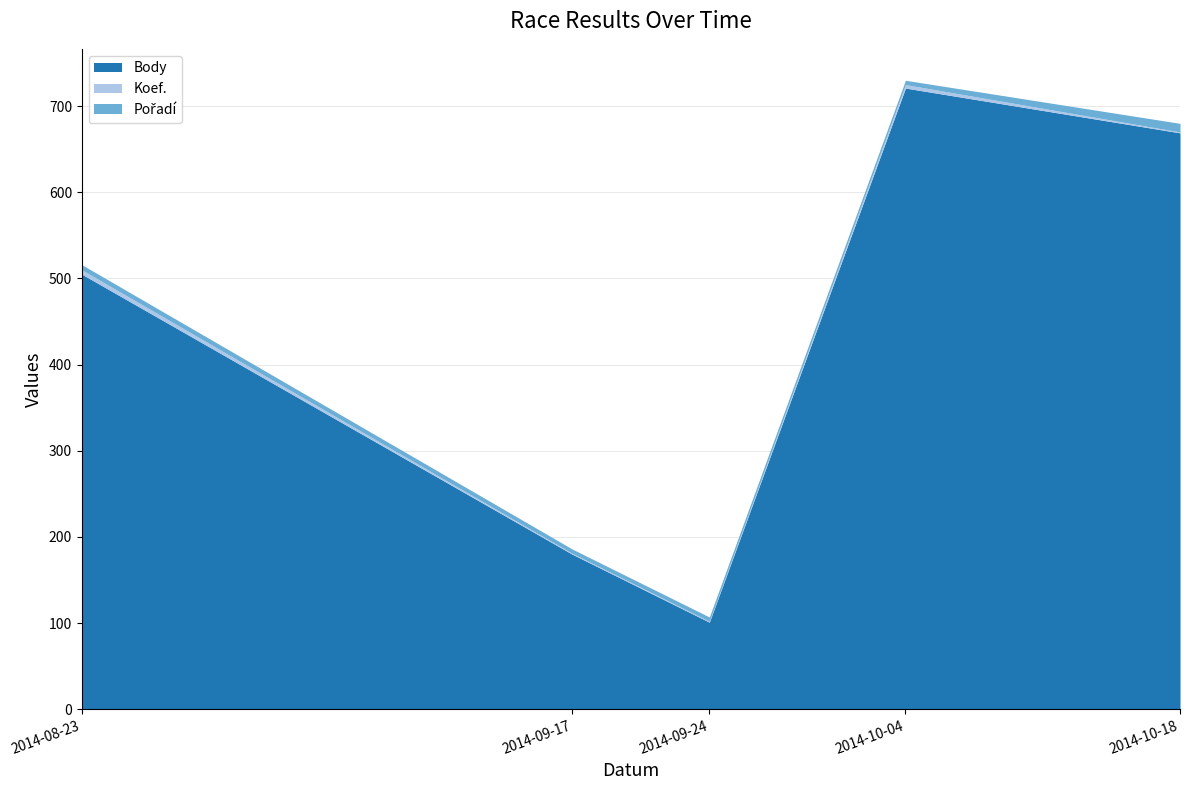

Which has a higher value, 2014-08-23 or 2014-10-04?

2014-10-04